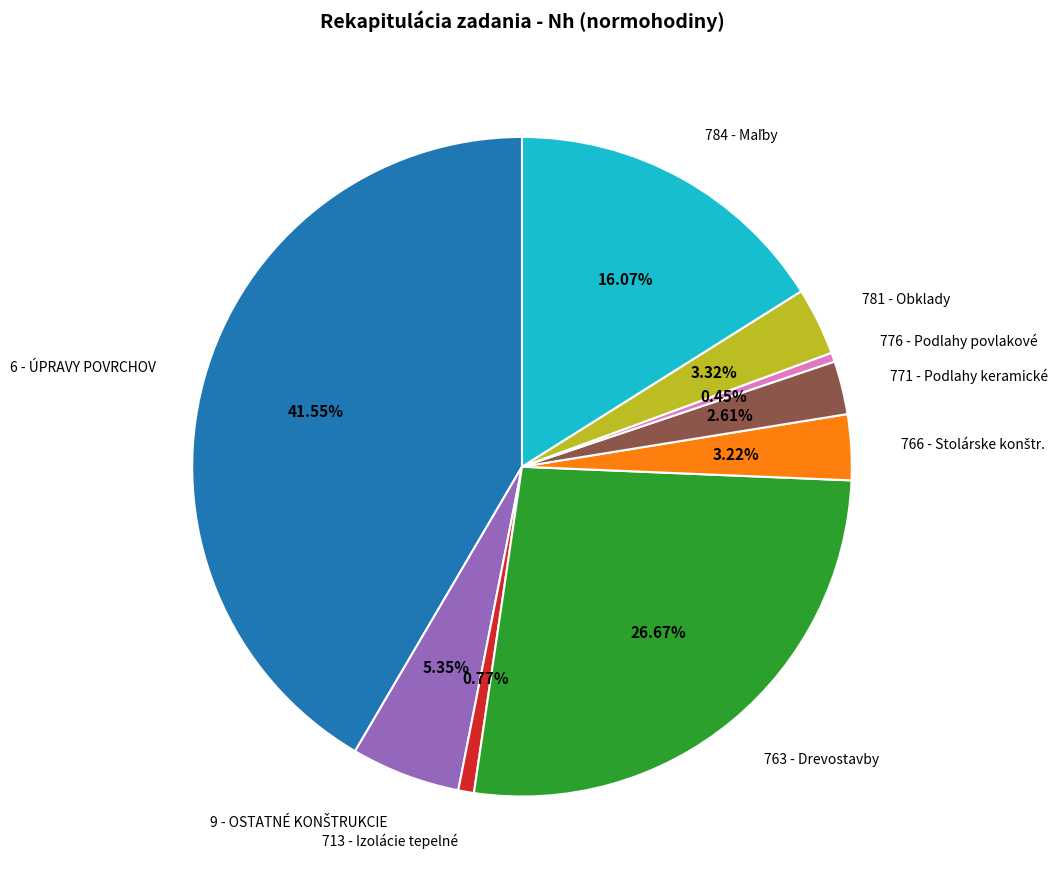

Does 776 - Podlahy povlakové represent more than half of the total?

No